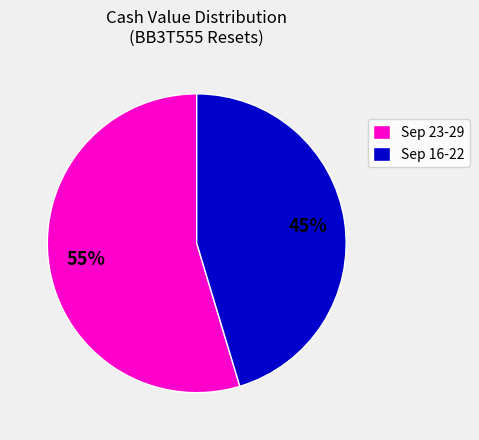

Combined, do Sep 16-22 and Sep 23-29 account for over 50%?

Yes